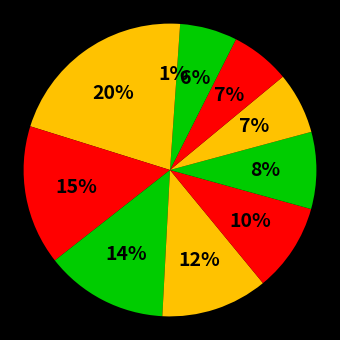

How many slices are in this pie chart?

10